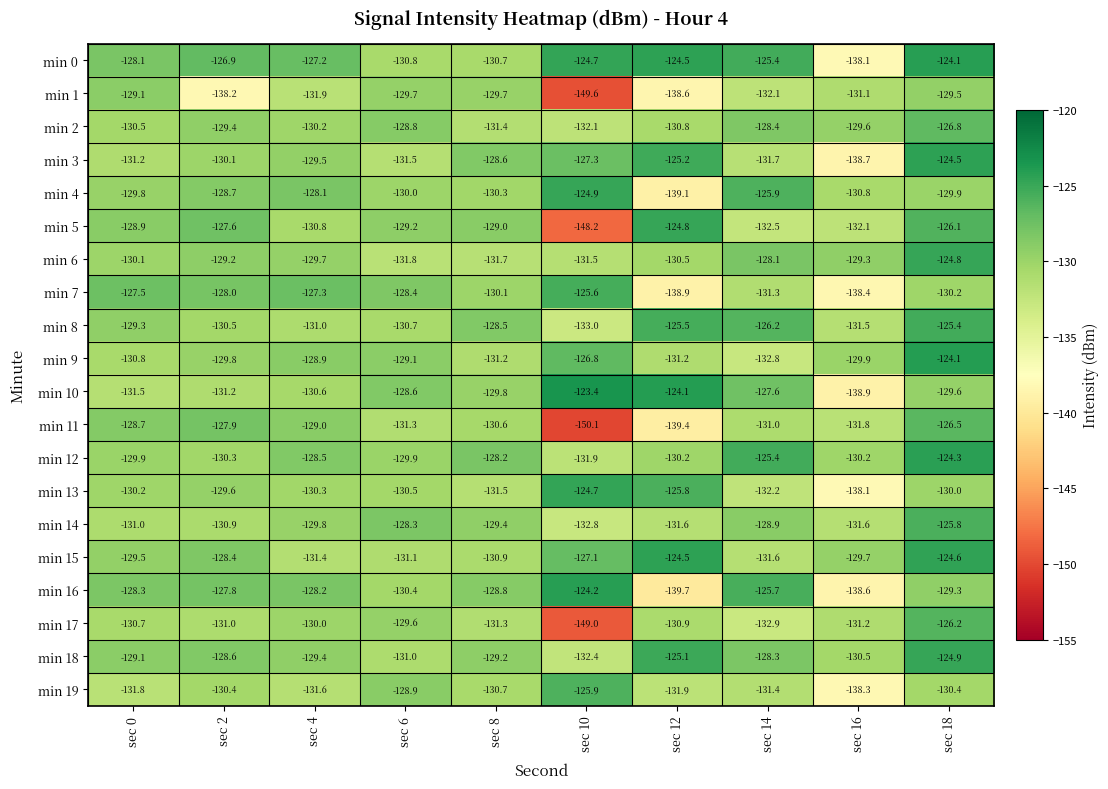

The min 8 series shows -45.1 at sec 10. True or false?

False